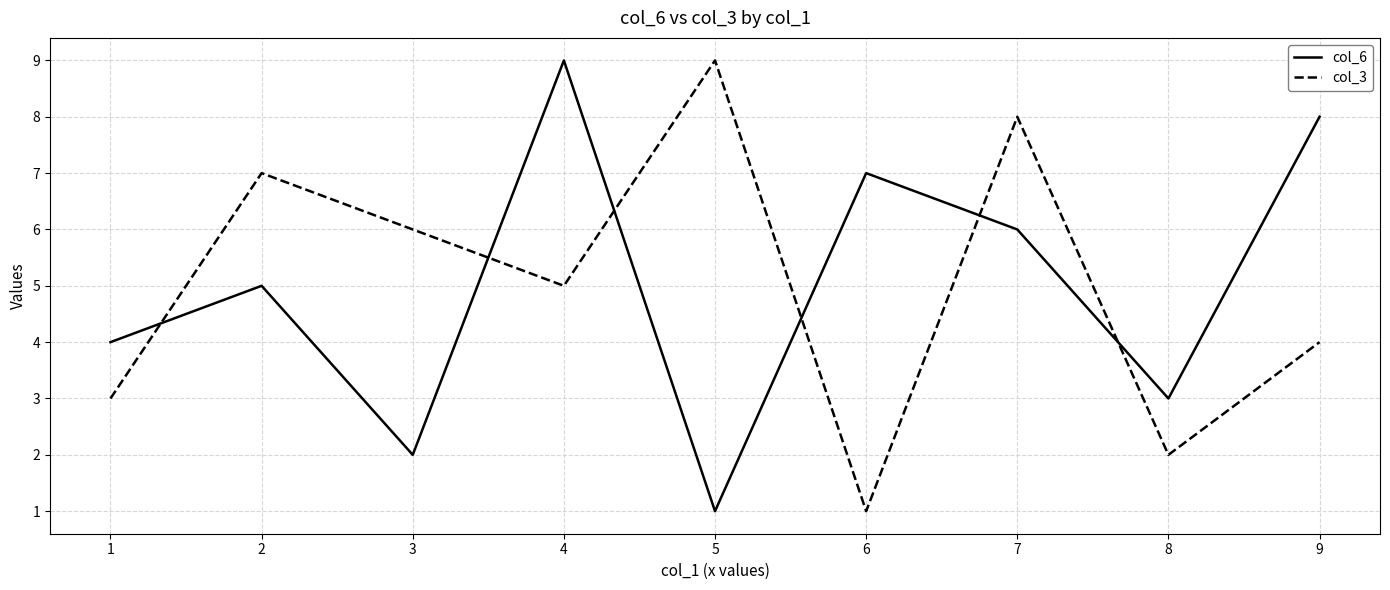

How many interior local peaks does the col_3 series have?

3